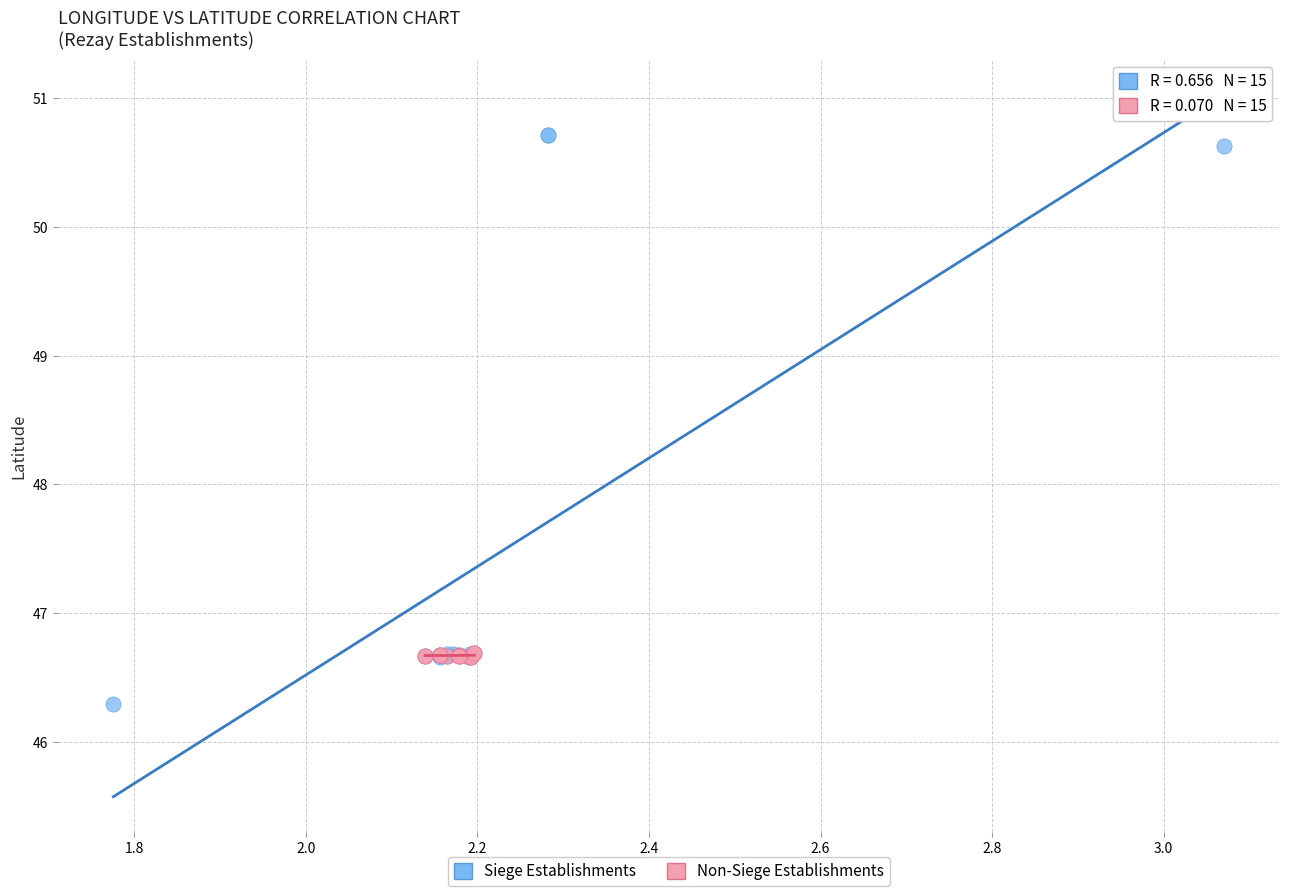

Which series contains the lowest Y value?

Siege Establishments